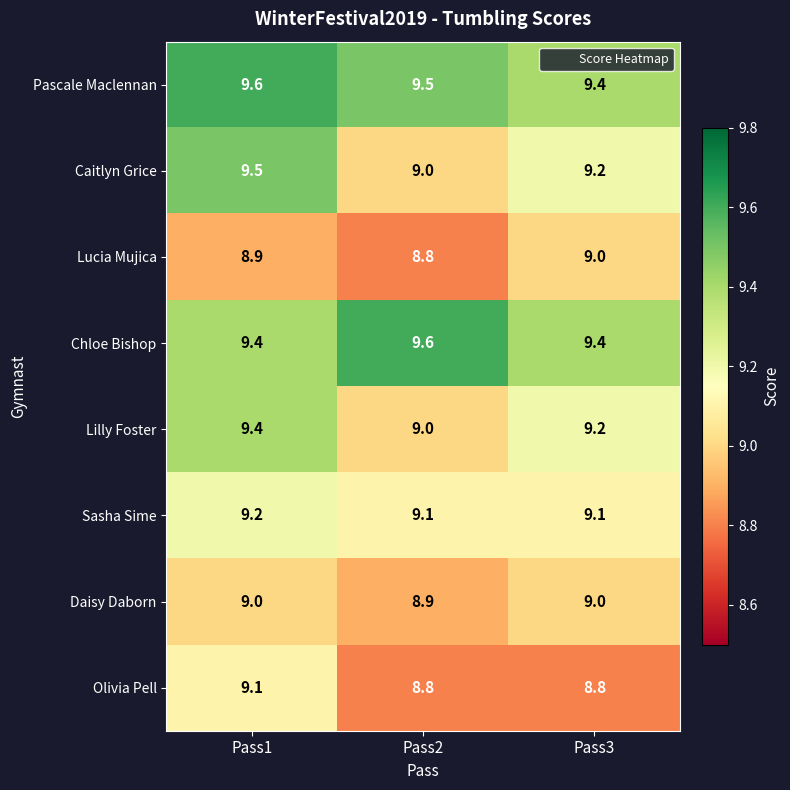

Is it true that Olivia Pell equals 2.3 at Pass1?

False